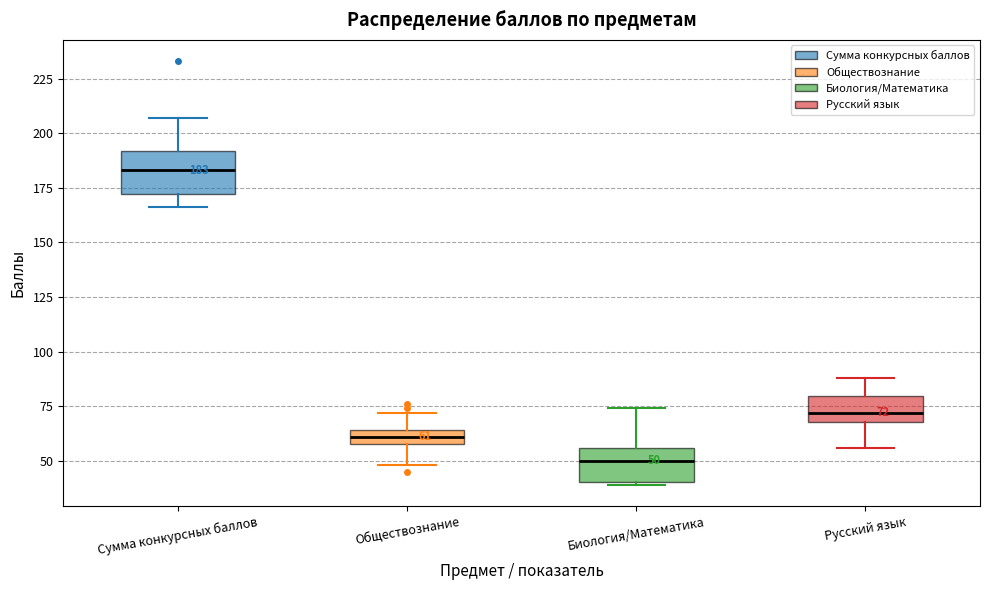

Which box's median line is the lowest?

Биология/Математика